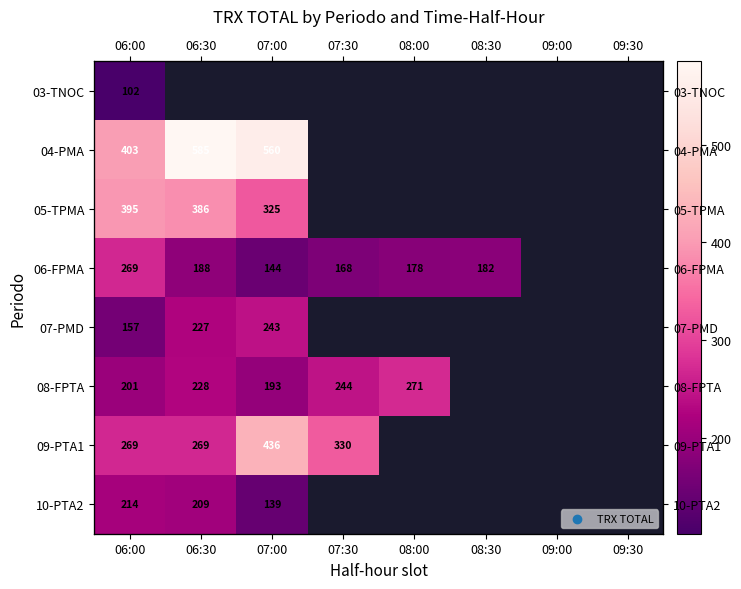

At how many categories does at least one series exceed 570?

1